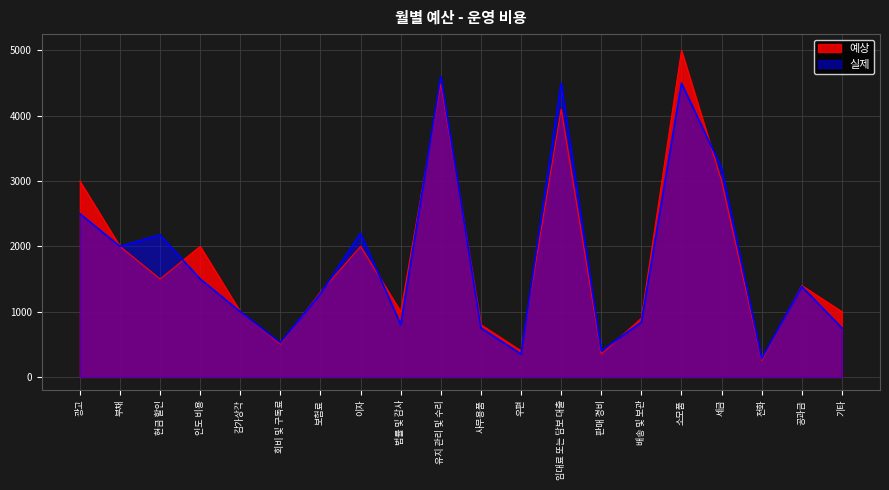

How many values in the 실제 series are below 1385?

10